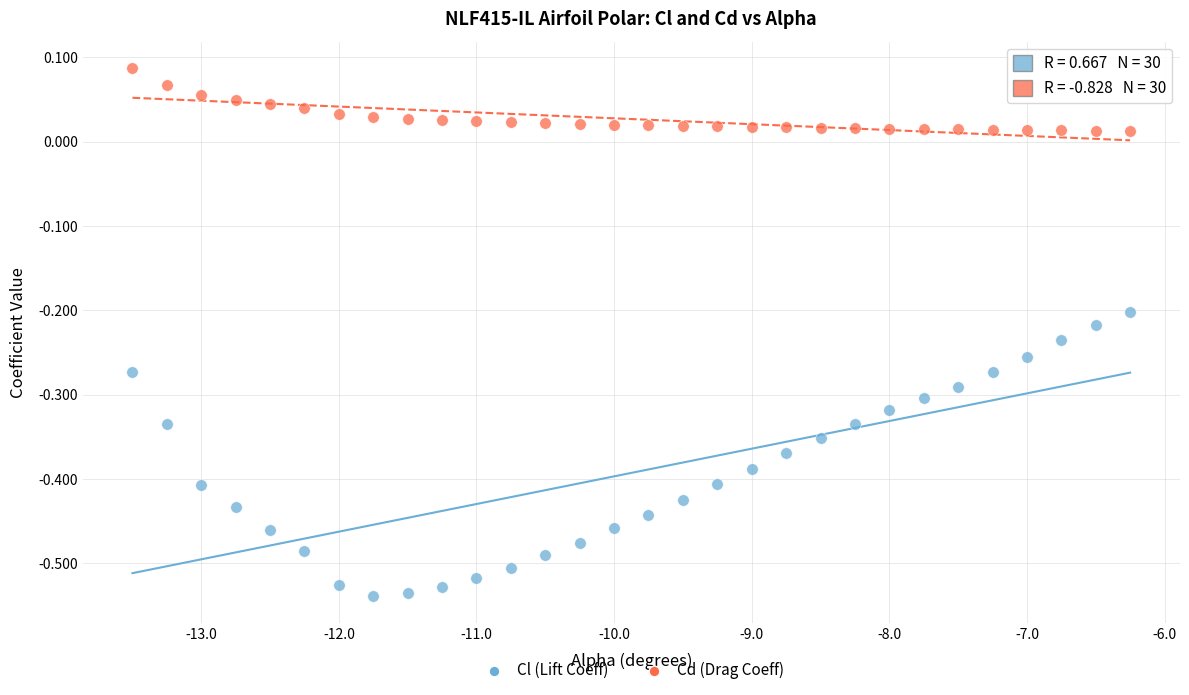

Across all data points, what is the range of X values (max minus min)?

7.2